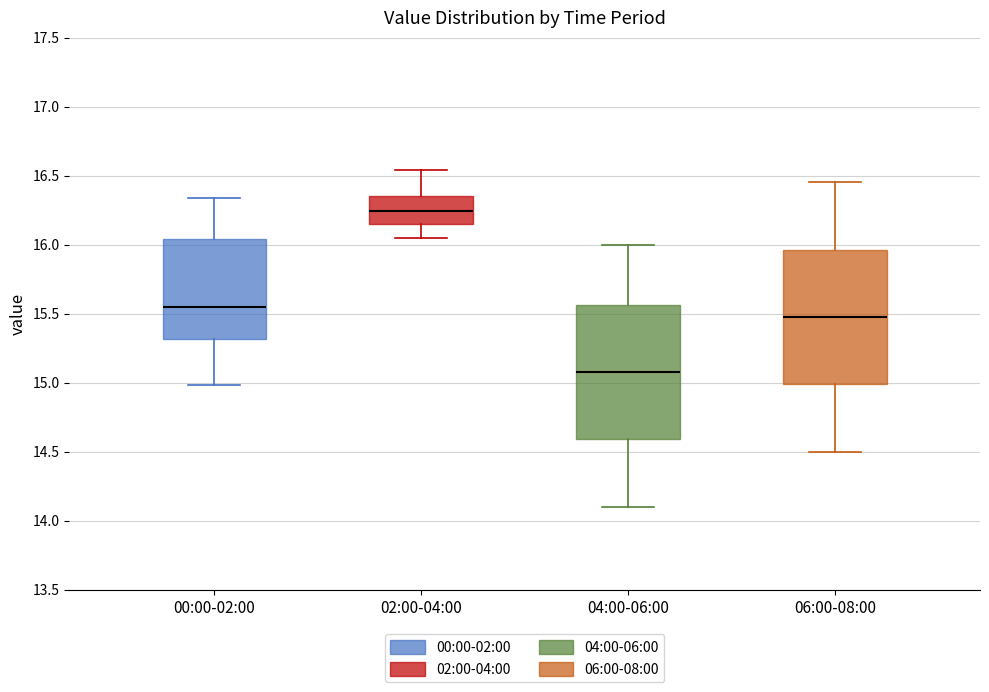

Where is the lower edge of the box for 02:00-04:00 on the y-axis? The values are not printed on the chart, so give them approximately, as read against the axis.

16.15